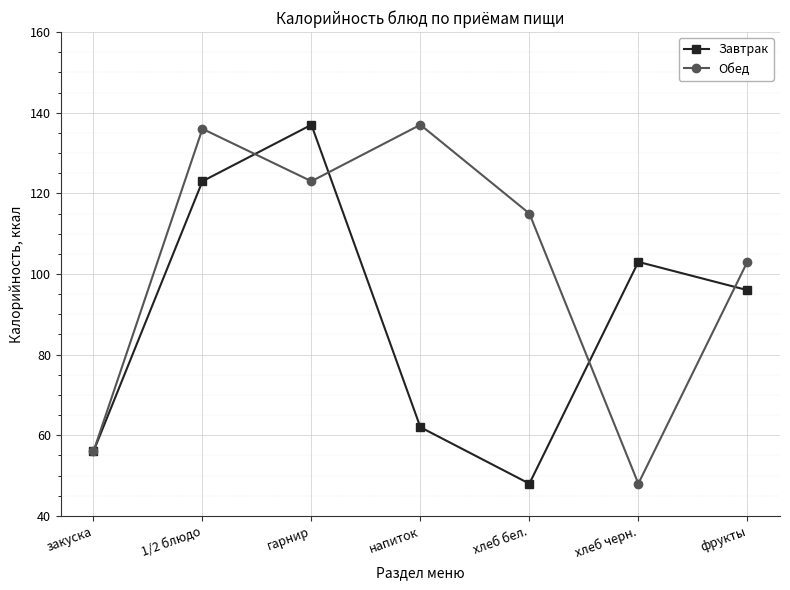

At which category does Завтрак reach its first local peak?

гарнир